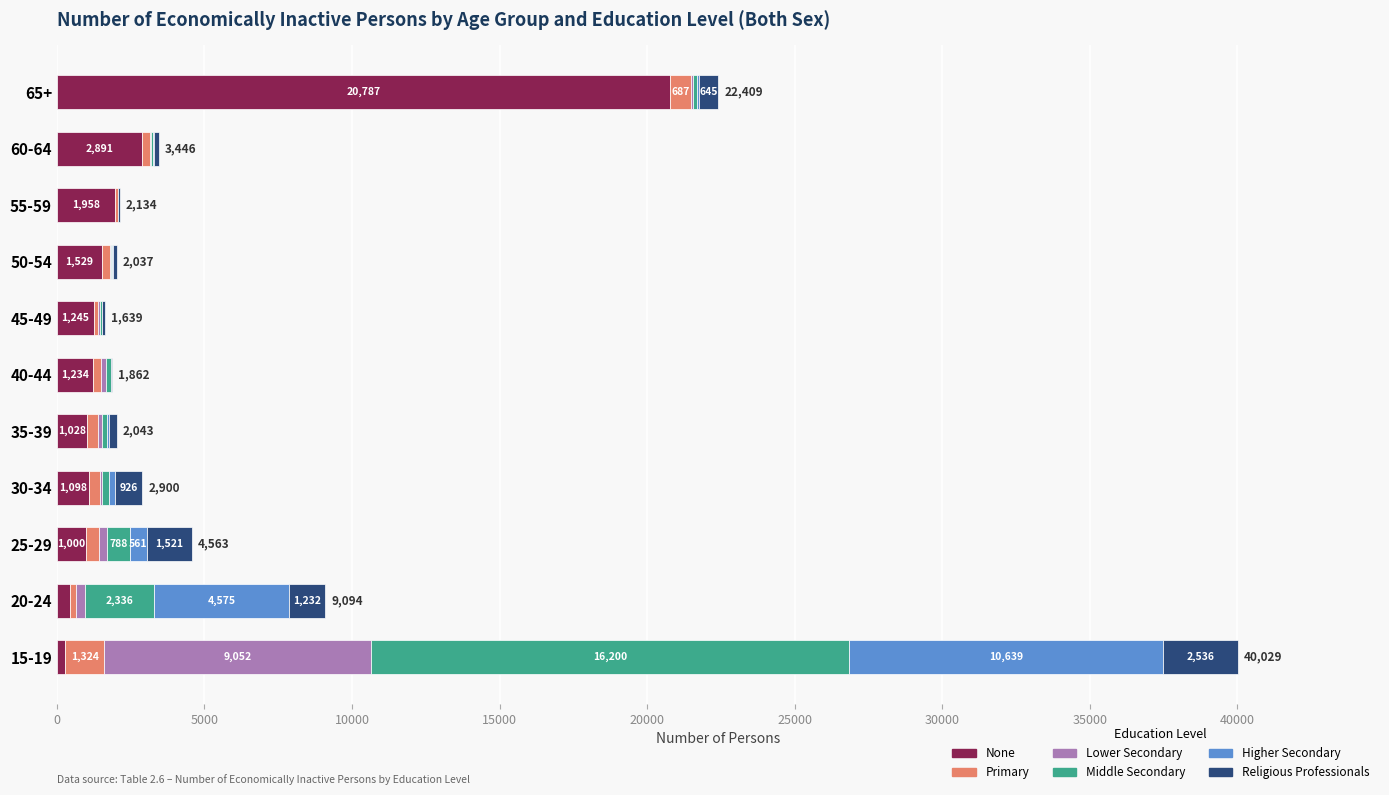

What is the total value across all series at 65+?

22409